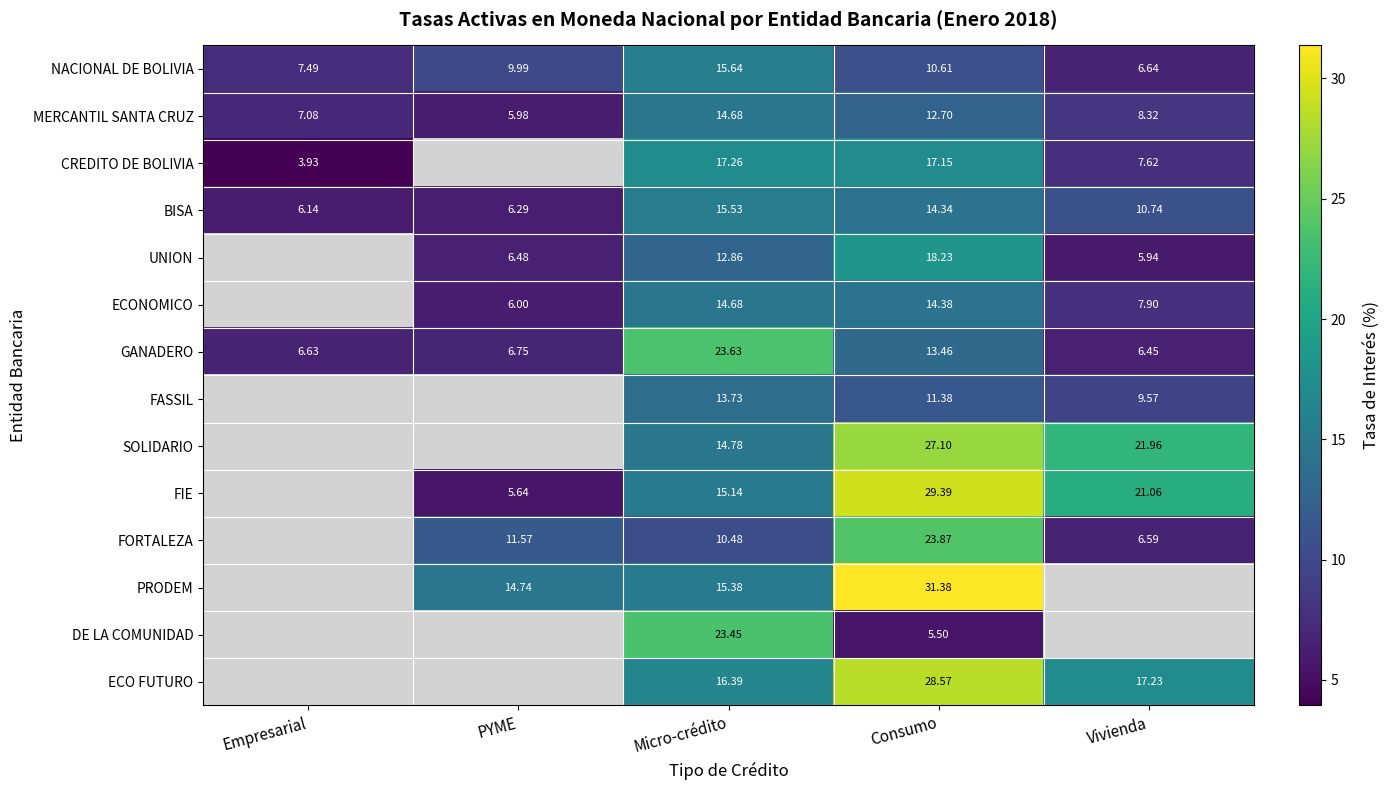

What is the total value across all series at Consumo?

258.1